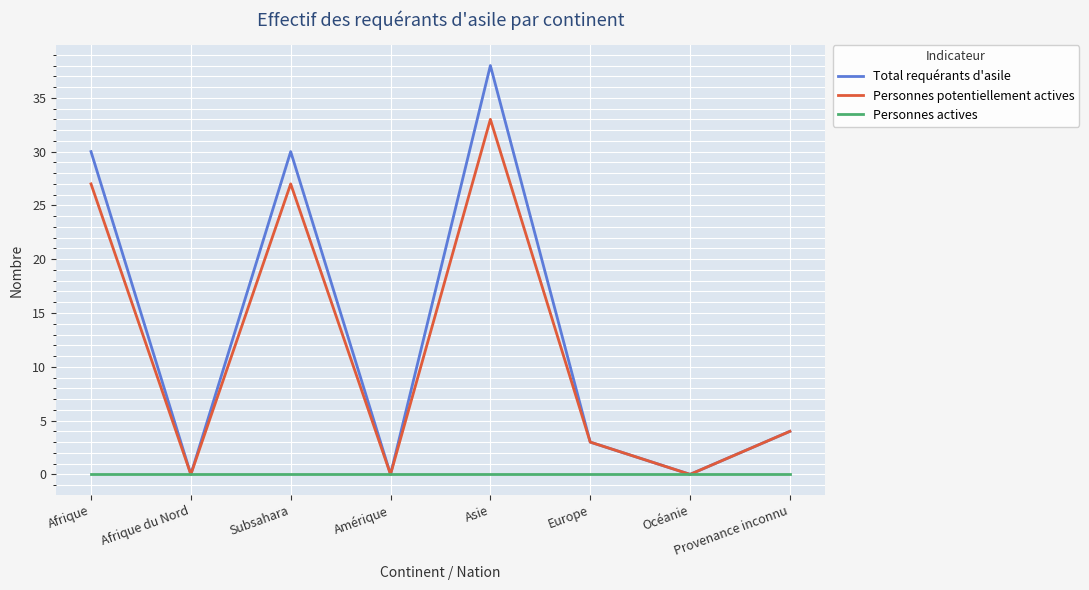

What value does the Total requérants d'asile series have at Provenance inconnu?

4